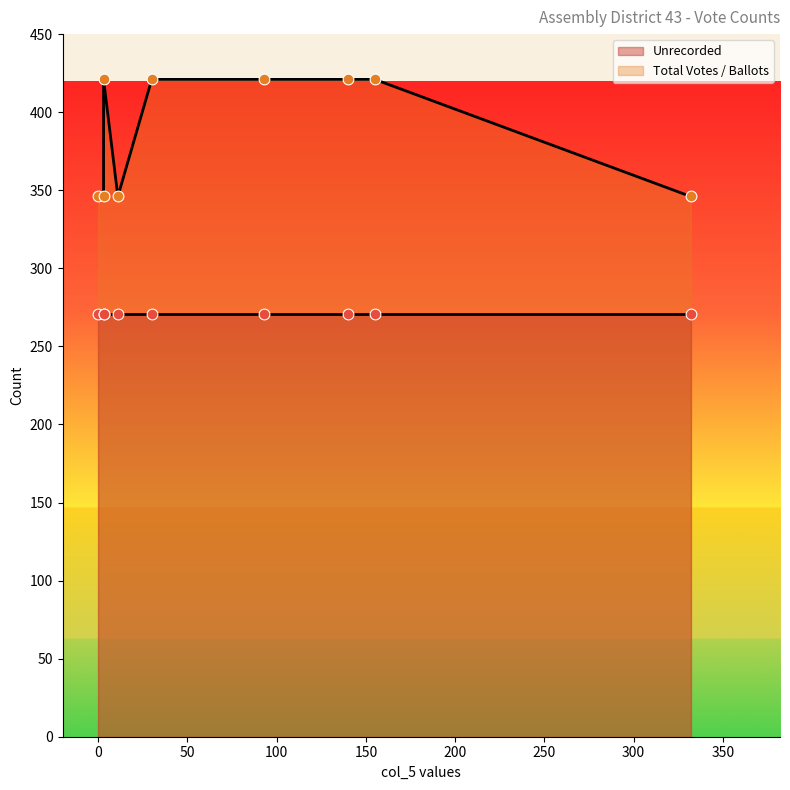

Which series reaches the minimum Y coordinate?

Unrecorded